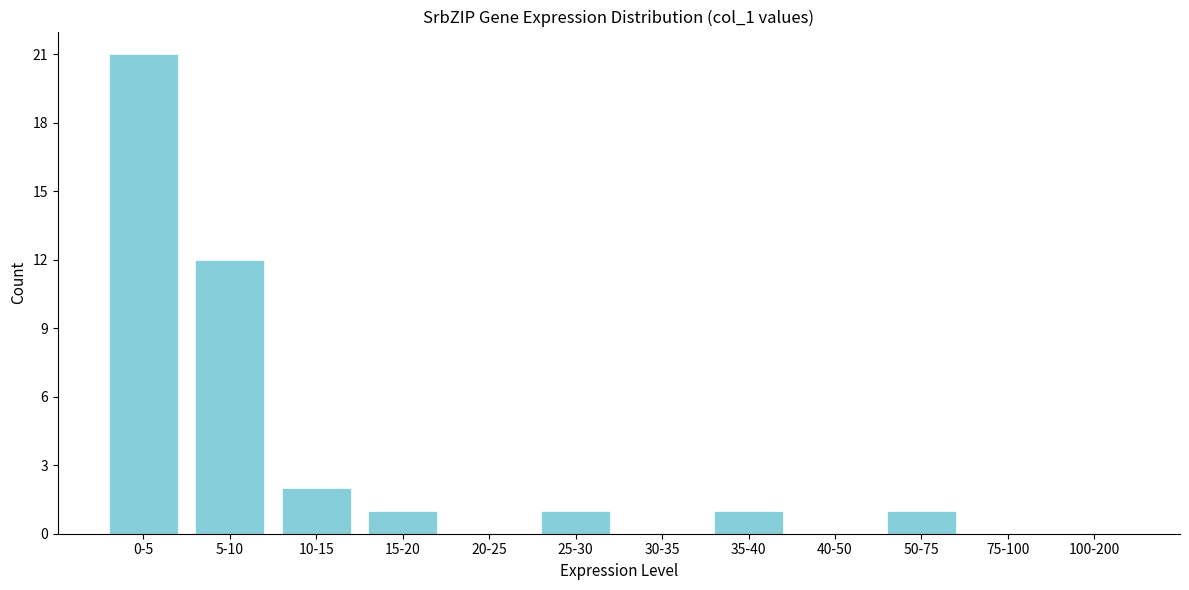

Reading left to right, transcribe all the data shown in this chart.

0-5=21	5-10=12	10-15=2	15-20=1	20-25=0	25-30=1	30-35=0	35-40=1	40-50=0	50-75=1	75-100=0	100-200=0